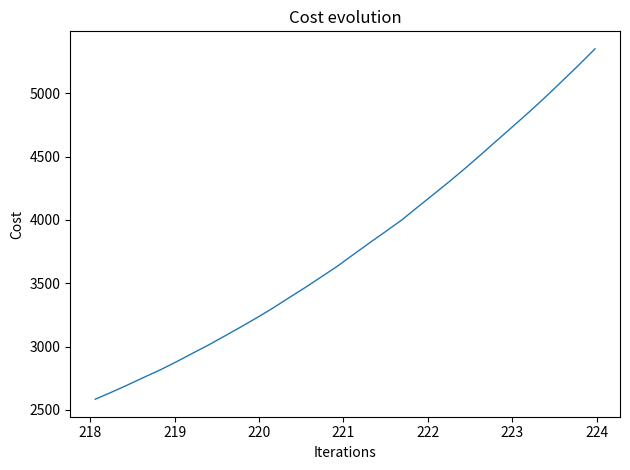

What is the greatest value displayed?

5350.9